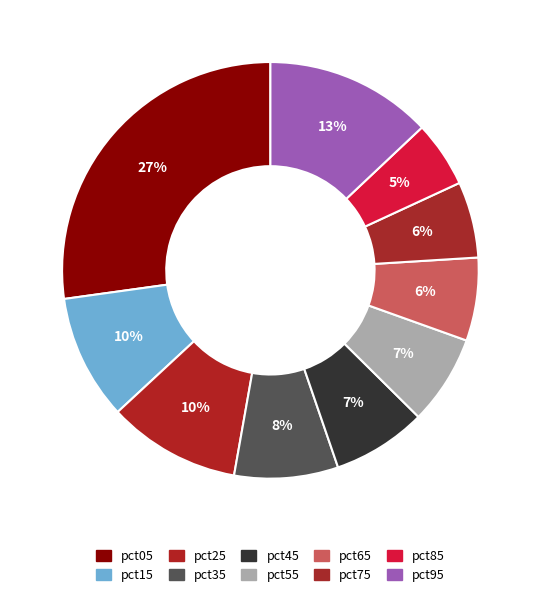

Which category has the biggest portion of the pie?

pct05